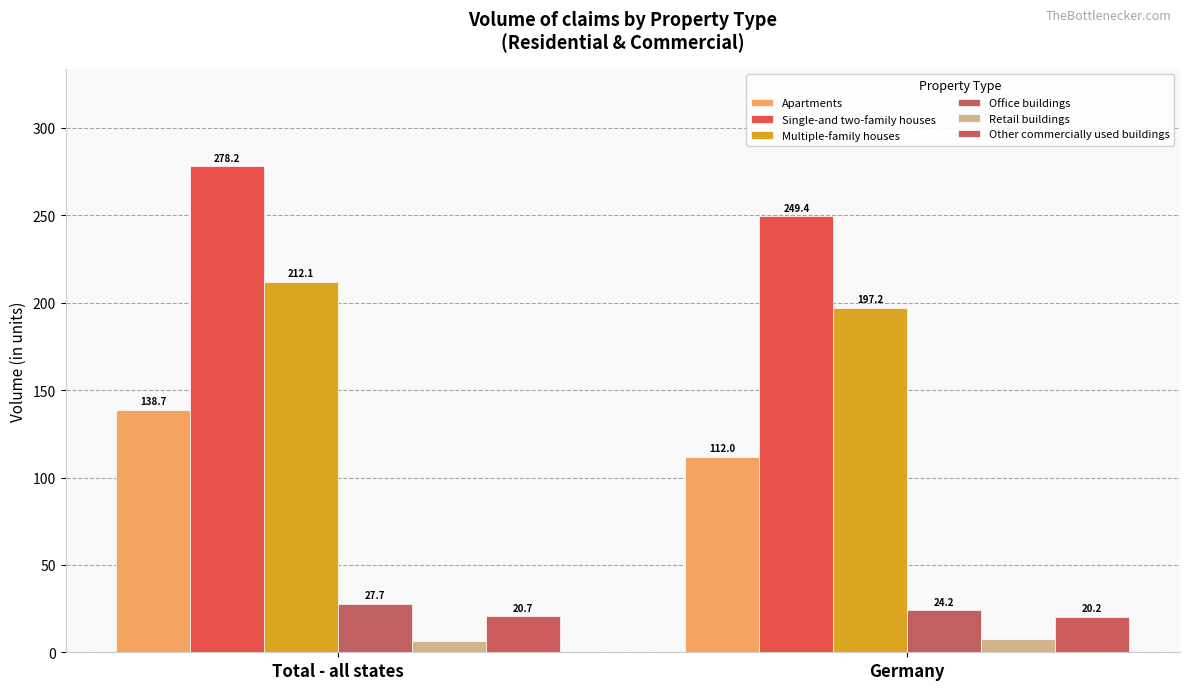

Where does the Apartments series first go above 138?

Total - all states